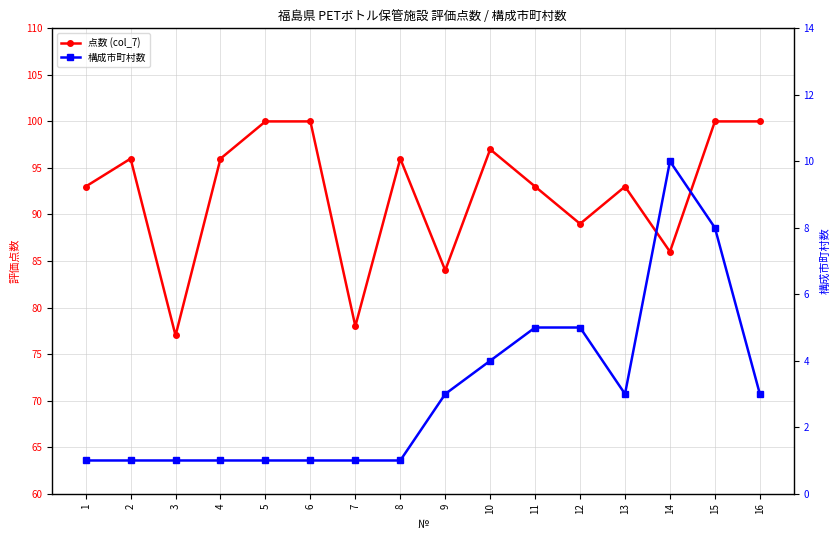

What is the sum of all 点数 (col_7) values?

1478